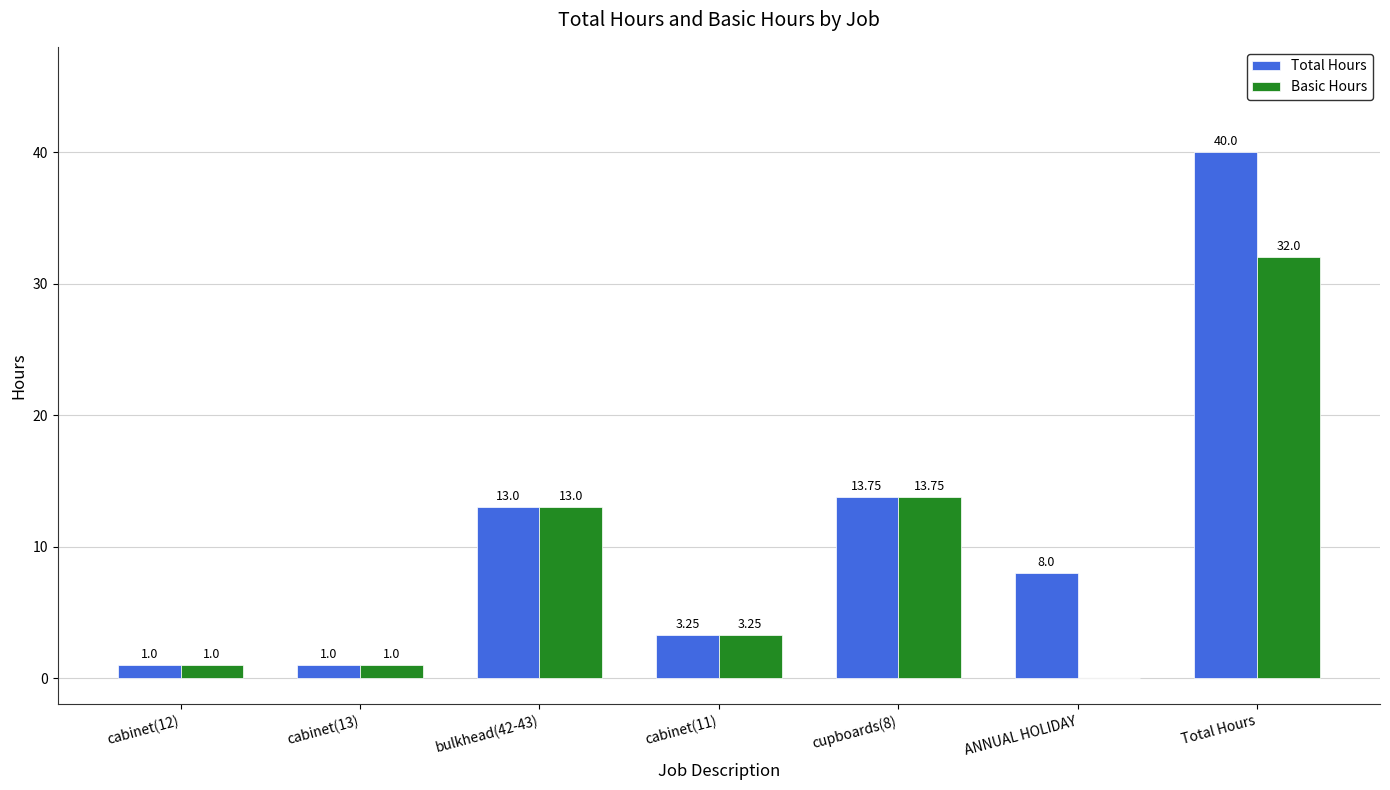

Between cabinet(13) and Total Hours, which series saw the biggest shift?

Total Hours